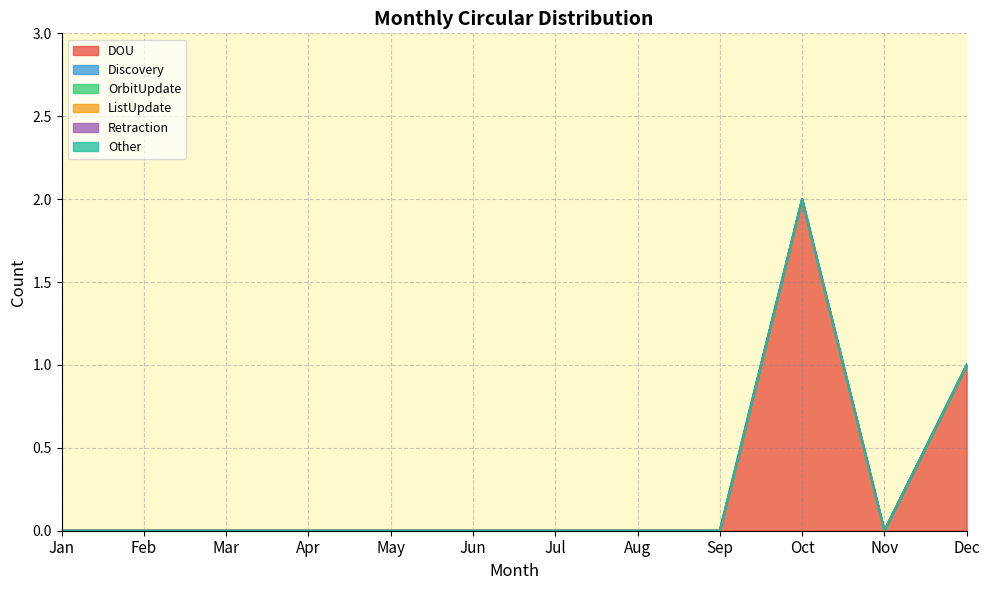

Which category has the lowest value in the ListUpdate series?

Jan